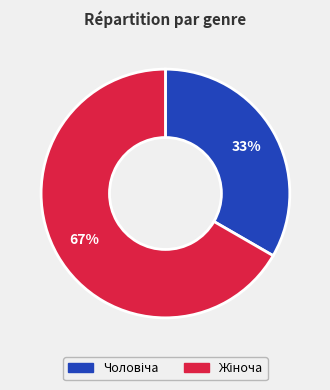

To the nearest percent, what is the average slice percentage?

50%